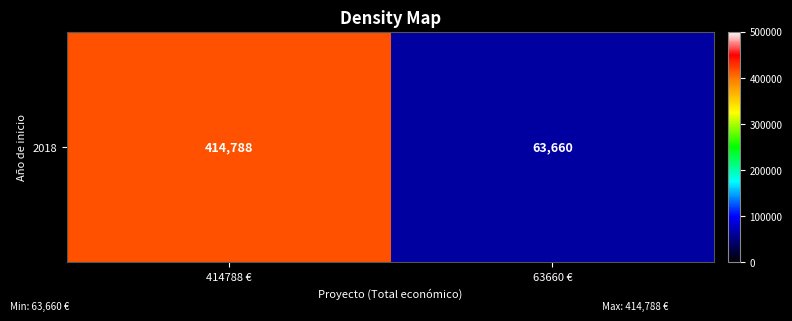

At which category does the chart reach its peak across all series?

414788 €